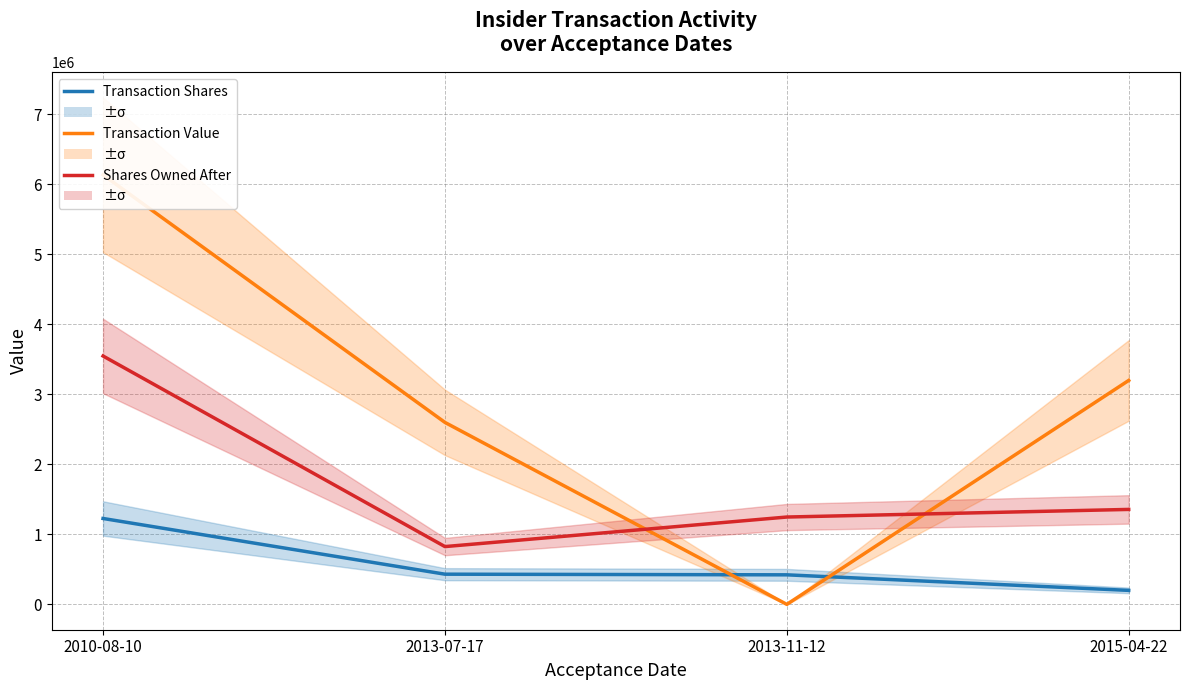

Between which two adjacent categories do Transaction Value and Transaction Shares first intersect?

2013-07-17 and 2013-11-12